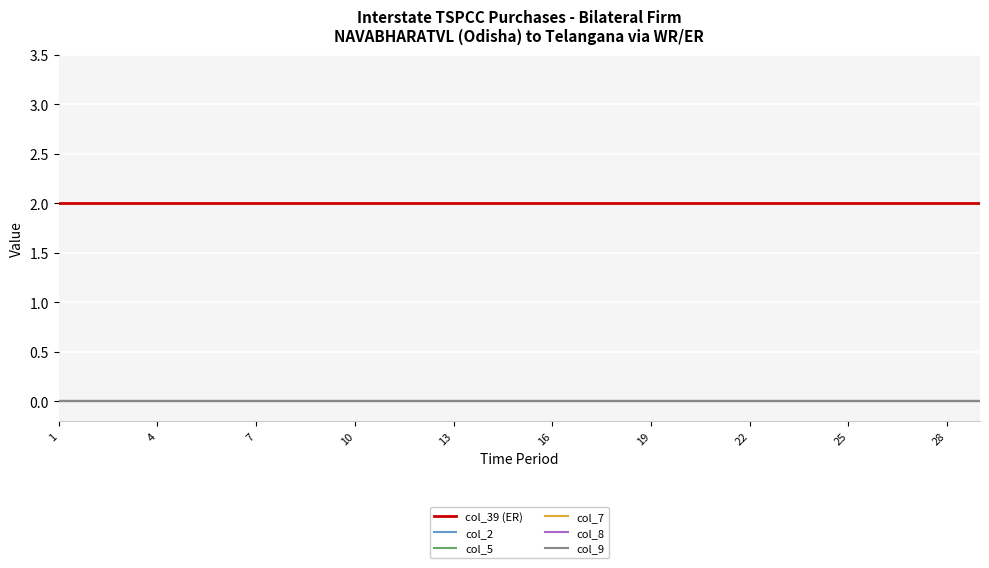

What is the label of the 6th point from the left?

16